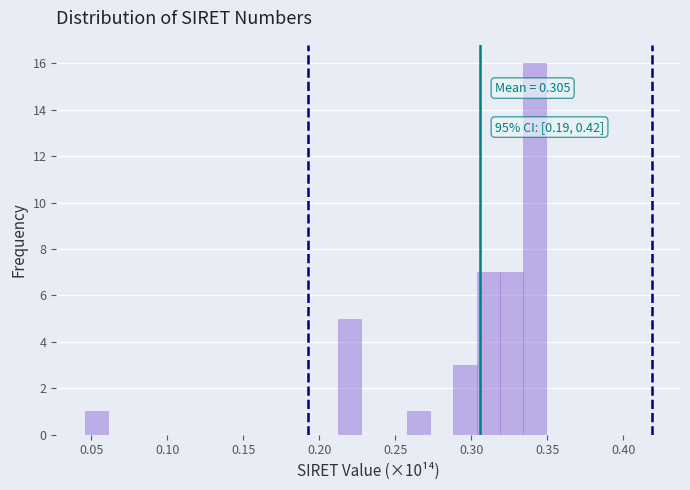

Around what value on the x-axis is the tallest bar? Give the approximate position of its centre, as read against the axis.

0.340